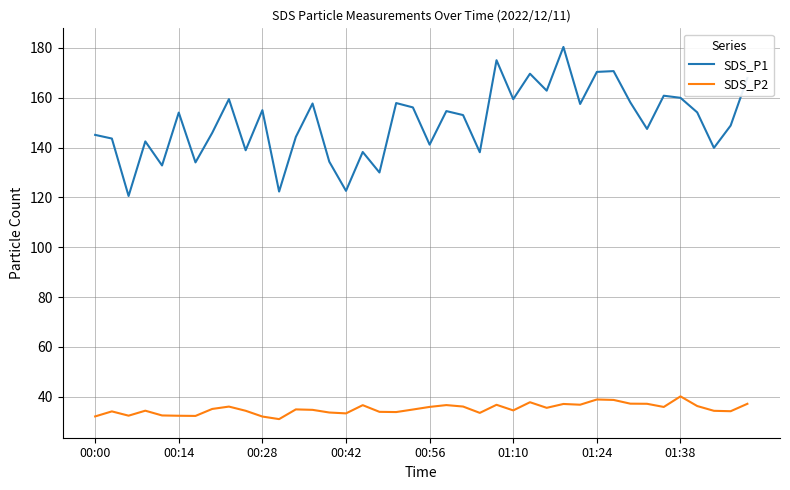

Which series has the widest spread of values?

SDS_P1